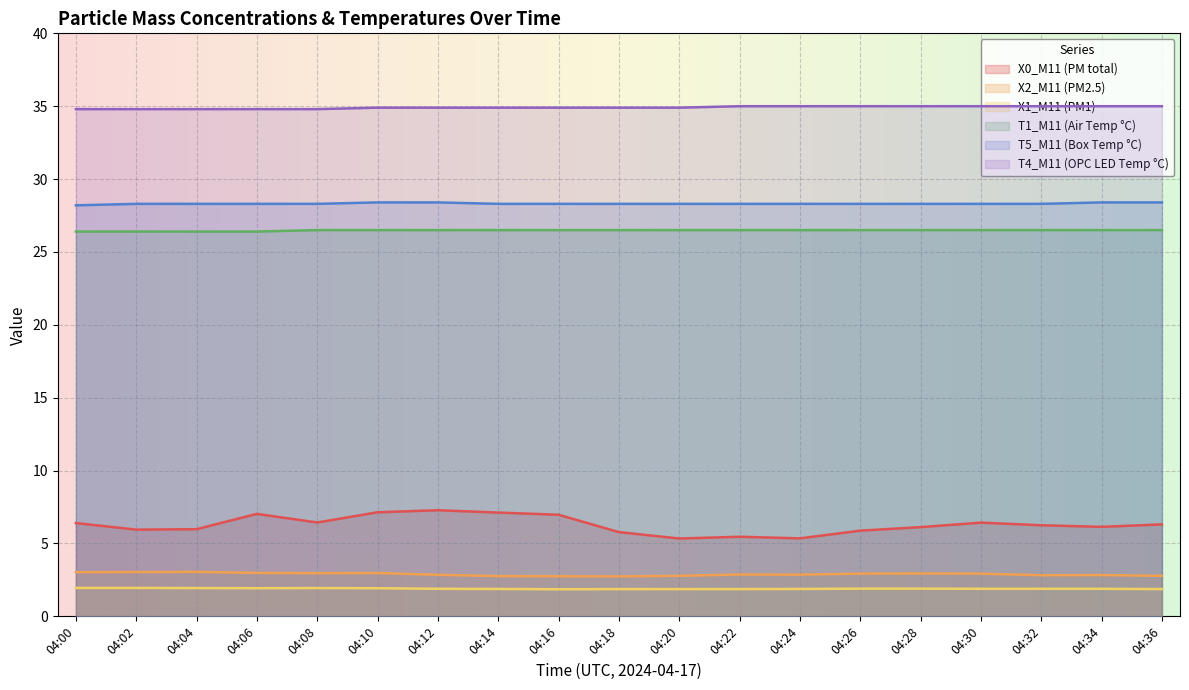

True or false: T5_M11 (Box Temp °C) has a value of 28.3 at 04:18.

True